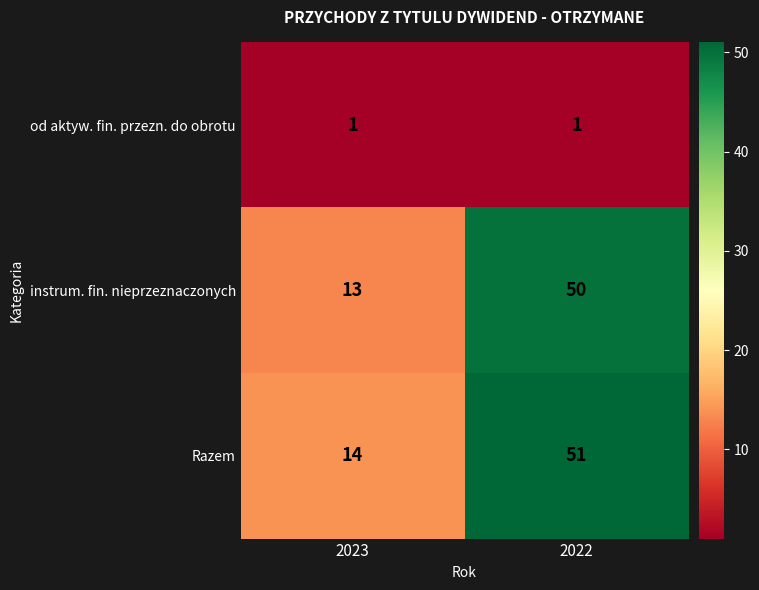

At which label is instrum. fin. nieprzeznaczonych closest to 31?

2023